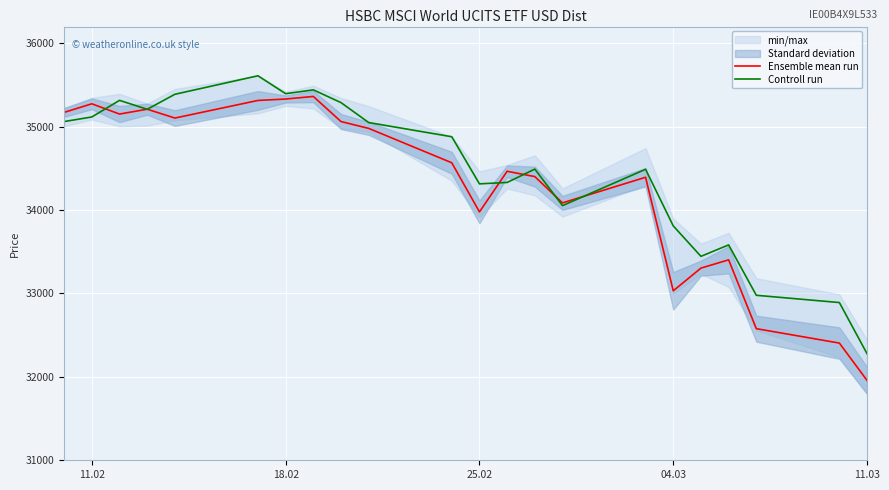

Rank the series by their maximum value, from highest to lowest.

Controll run, Ensemble mean run